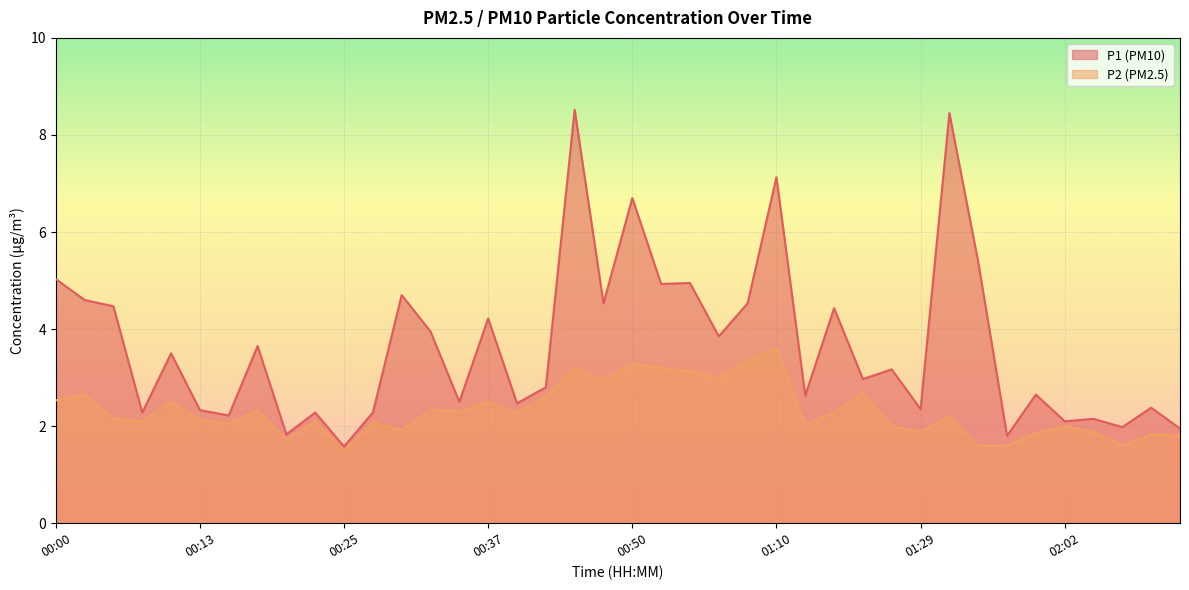

Reading left to right, list all the values displayed in this chart.

P1: 5.0	4.6	4.5	2.3	3.5	2.3	2.2	3.6	1.8	2.3	1.6	2.3	4.7	4.0	2.5	4.2	2.5	2.8	8.5	4.5	6.7	4.9	5.0	3.9	4.5	7.1	2.6	4.4	3.0	3.2	2.4	8.4	5.4	1.8	2.6	2.1	2.1	2.0	2.4	1.9
P2: 2.5	2.6	2.1	2.1	2.5	2.1	2.0	2.3	1.7	2.1	1.5	2.1	1.9	2.3	2.3	2.5	2.3	2.6	3.2	3.0	3.3	3.2	3.1	3.0	3.4	3.6	2.0	2.3	2.7	2.0	1.9	2.2	1.6	1.6	1.9	2.0	1.9	1.6	1.8	1.8